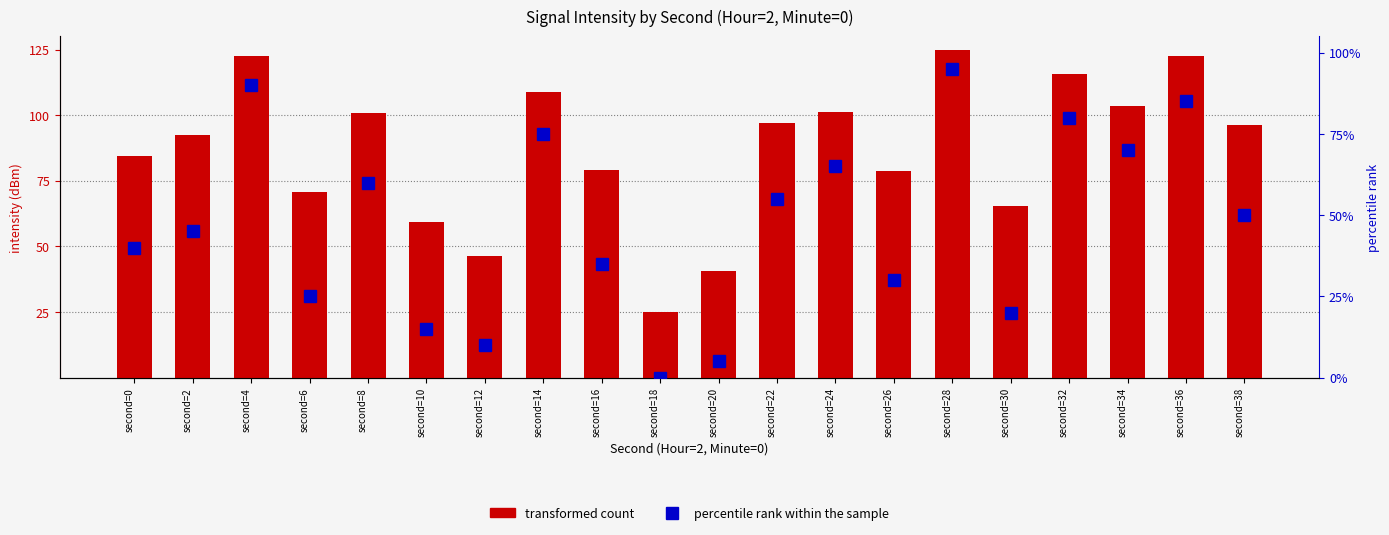

Between second=8 and second=12, which series saw the biggest shift?

transformed count